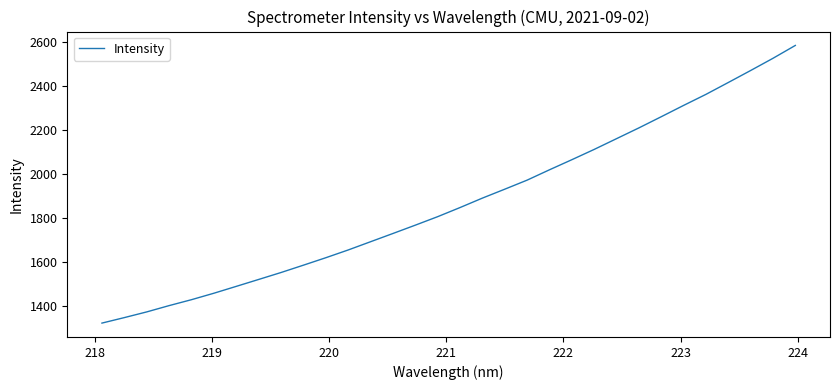

Reading left to right, transcribe all the data shown in this chart.

1322.5	1347.4	1373.3	1401.9	1428.8	1458.1	1489.3	1520.7	1552.3	1585.6	1619.4	1654.6	1692.1	1729.5	1767.3	1805.9	1847.4	1890.3	1930.8	1971.9	2018.9	2064.7	2111.5	2160.3	2209.2	2260.0	2311.4	2361.6	2415.5	2469.9	2525.4	2583.8